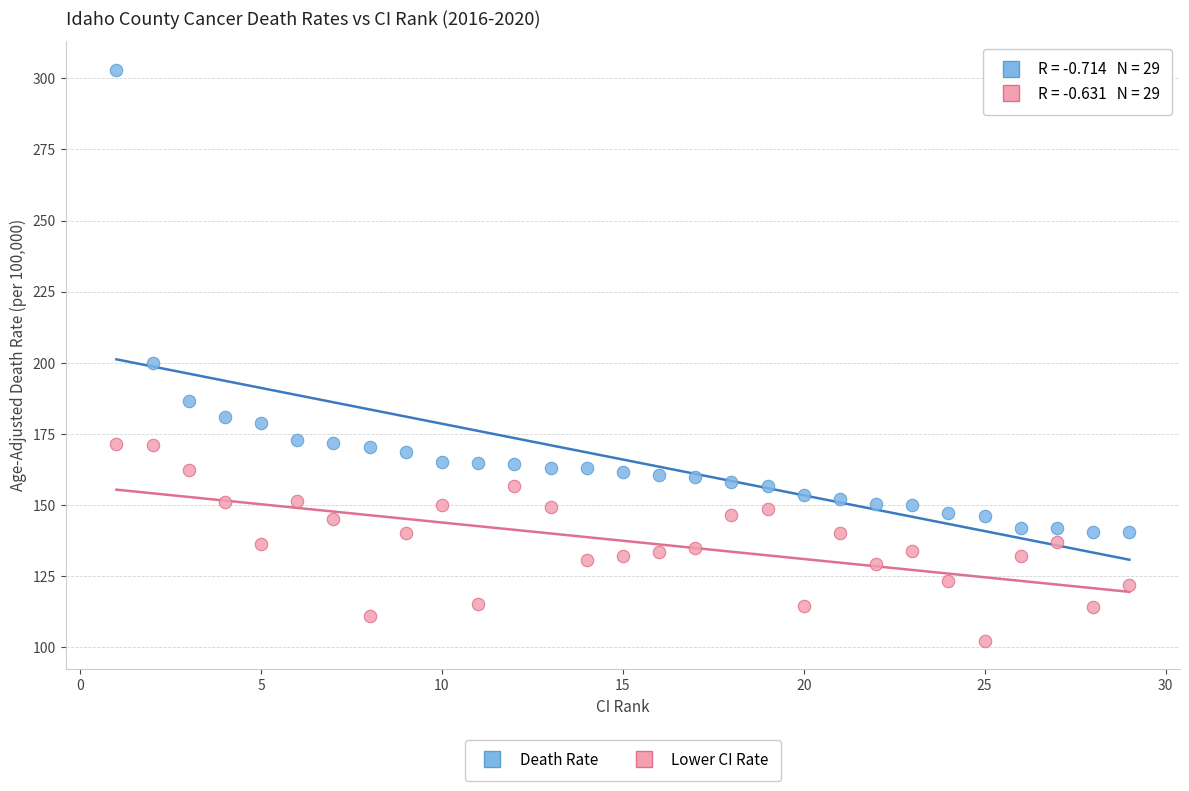

Across all data points, what is the range of Y values (max minus min)?

200.6